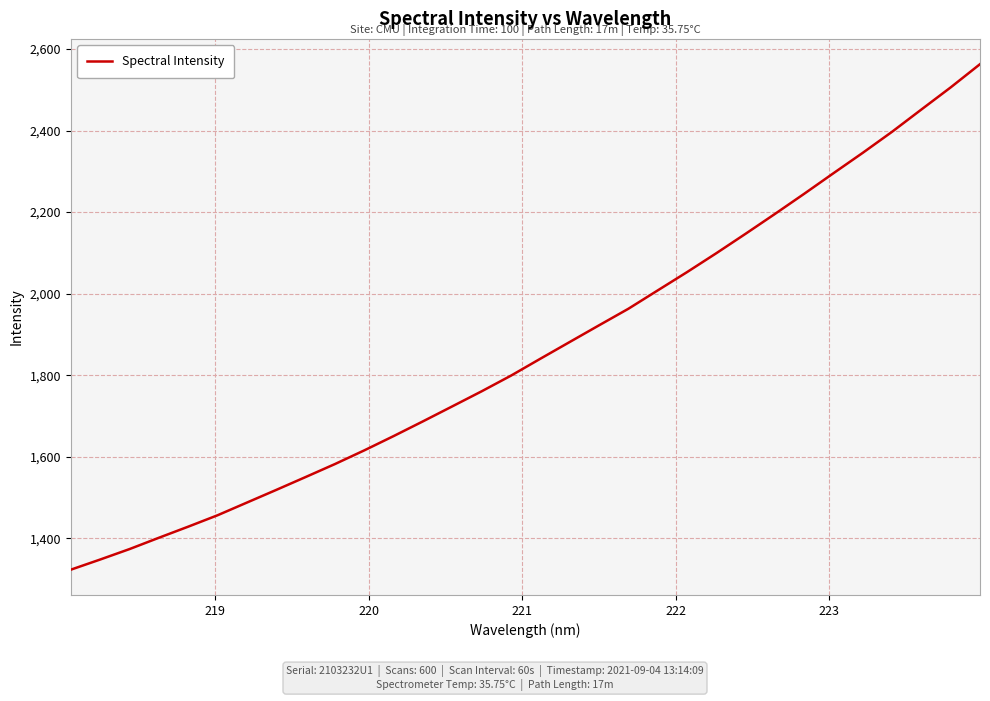

What is the maximum value shown in the chart?

2563.0